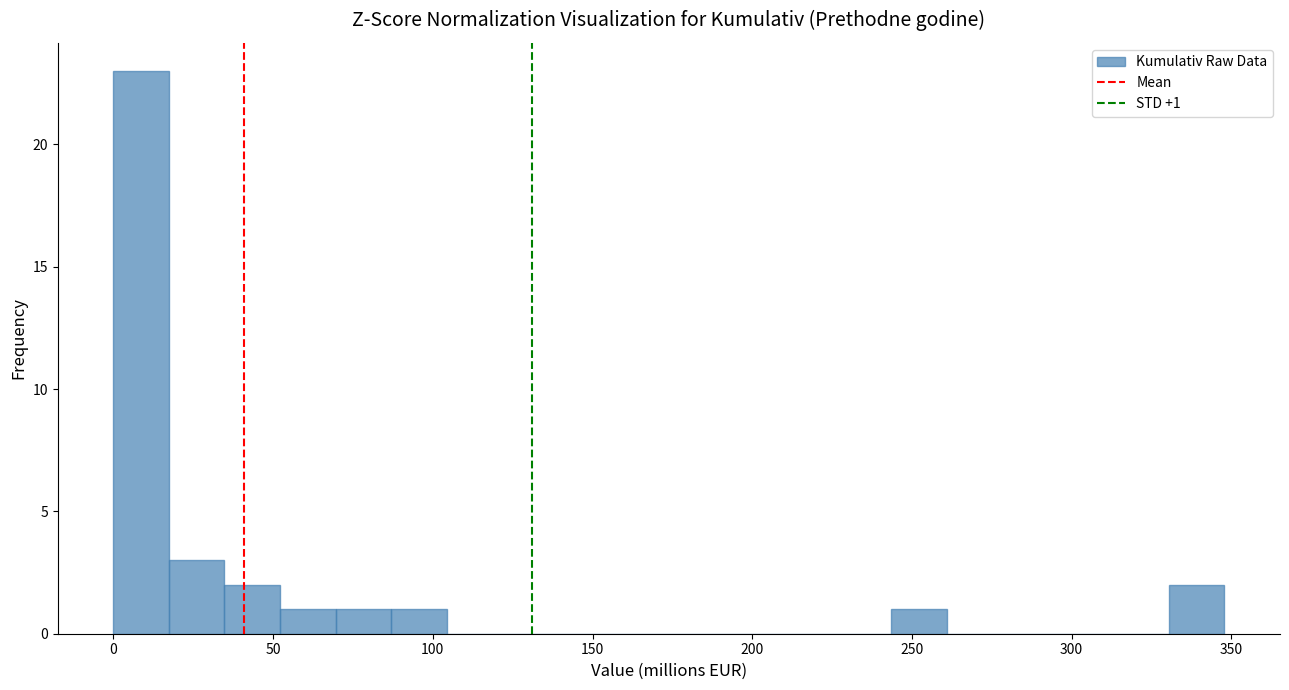

Around what value on the x-axis is the tallest bar? Give the approximate position of its centre, as read against the axis.

10